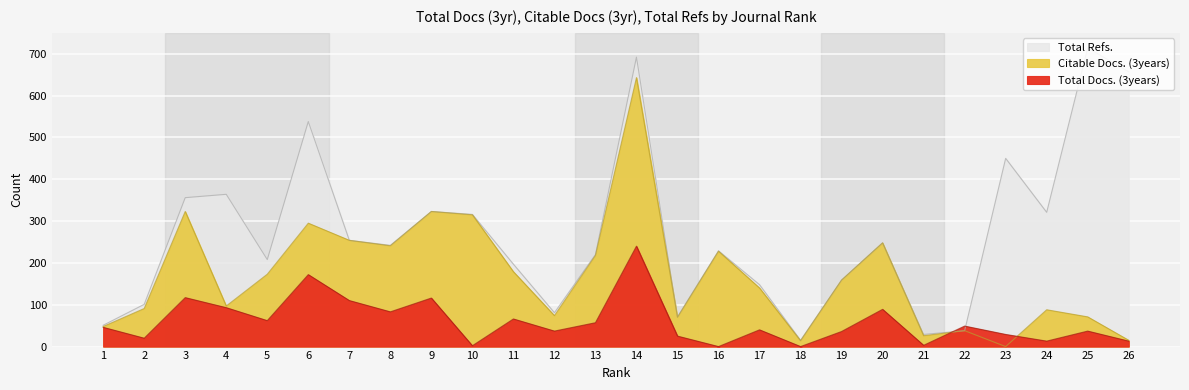

Reading left to right, transcribe all the data shown in this chart.

Total Docs. (3years): 1=46	2=20	3=117	4=93	5=62	6=172	7=110	8=83	9=116	10=2	11=66	12=37	13=57	14=240	15=25	16=0	17=40	18=0	19=36	20=89	21=3	22=49	23=29	24=13	25=37	26=13
Citable Docs. (3years): 1=48	2=91	3=323	4=97	5=173	6=295	7=254	8=241	9=323	10=315	11=179	12=74	13=218	14=643	15=70	16=228	17=140	18=14	19=159	20=248	21=26	22=38	23=0	24=88	25=71	26=15
Total Refs.: 1=51	2=101	3=356	4=364	5=208	6=538	7=254	8=242	9=323	10=316	11=197	12=81	13=220	14=692	15=71	16=229	17=148	18=15	19=159	20=248	21=29	22=38	23=450	24=321	25=714	26=657